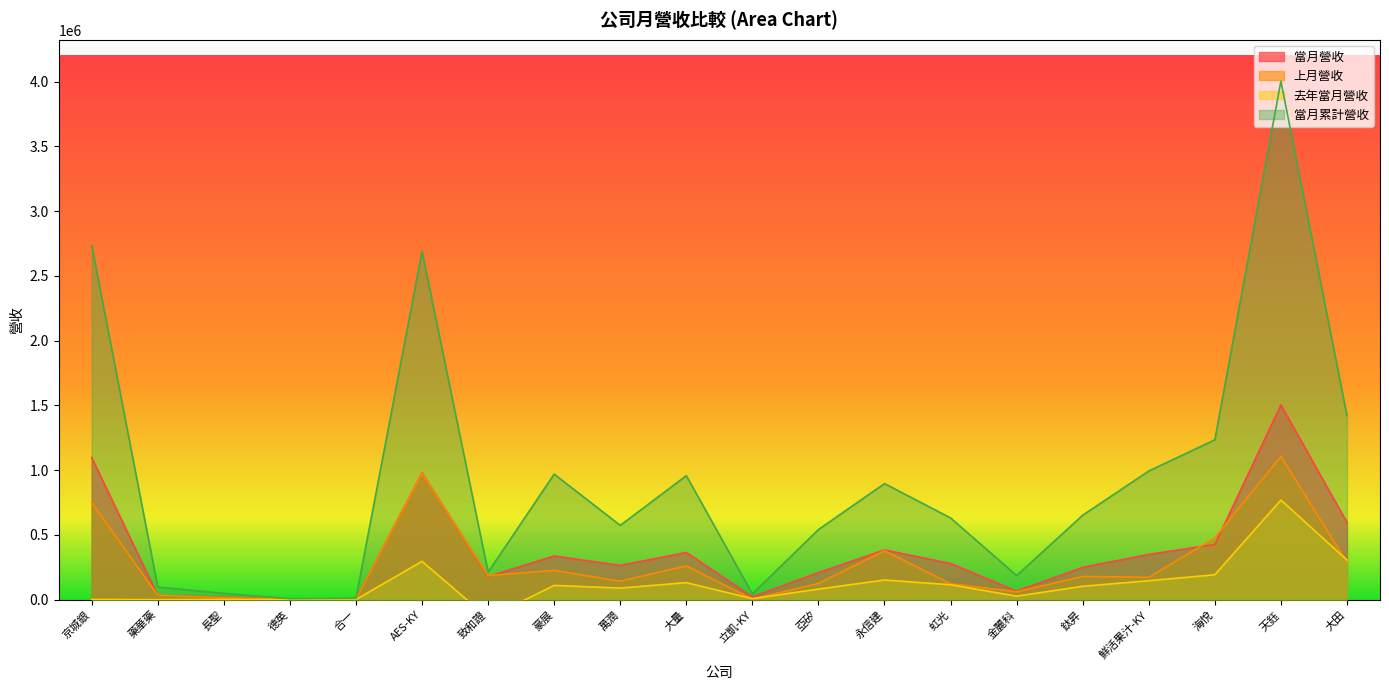

Which category has the lowest value in the 上月營收 series?

德英